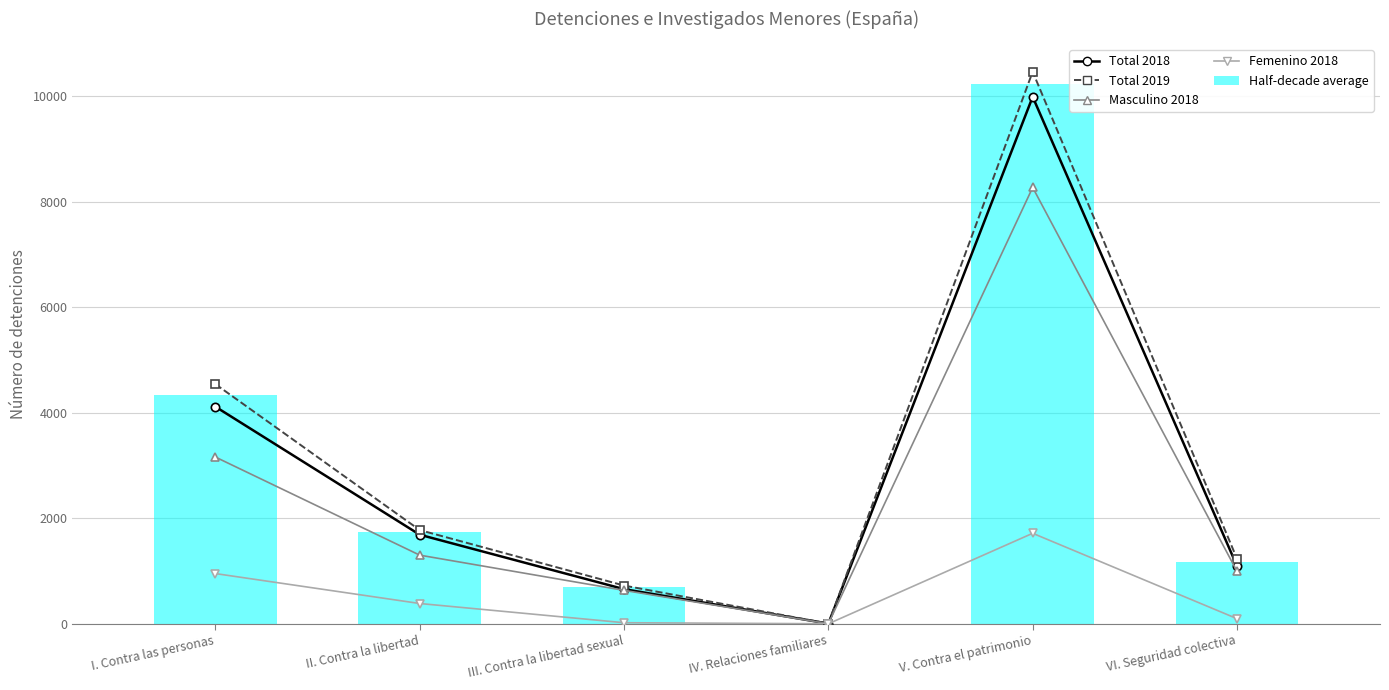

What is the label of the 3rd bar from the right?

IV. Relaciones familiares